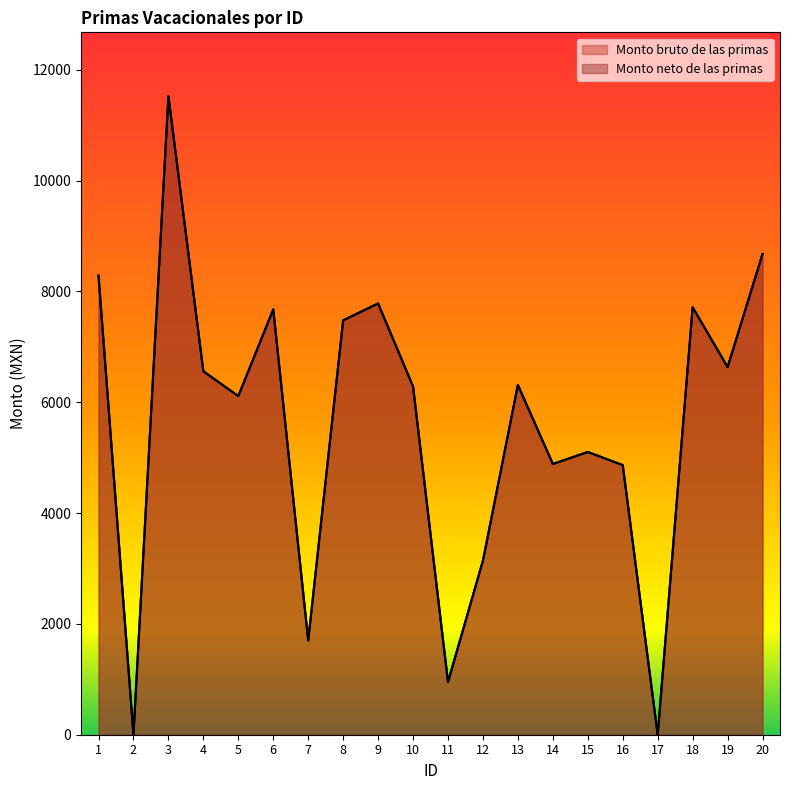

Which category has the lowest value in the Monto bruto de las primas series?

2